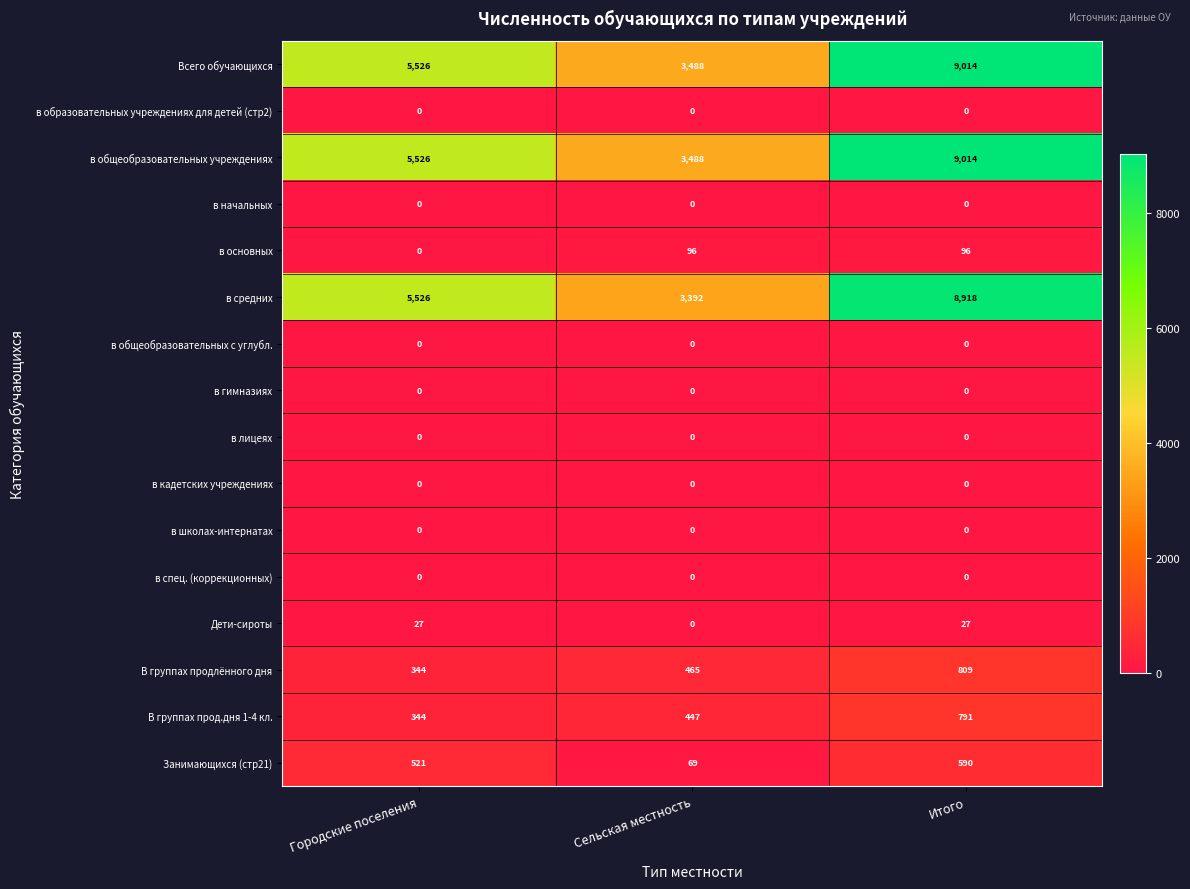

Is it true that Всего обучающихся equals 9014 at Итого?

True